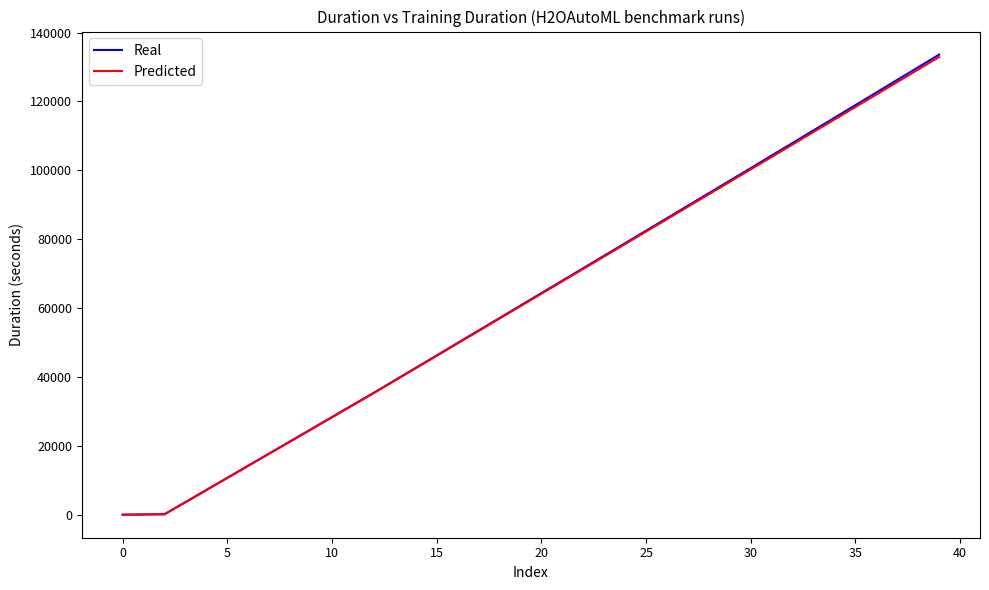

What is the sum of all Predicted values?

2514424.0